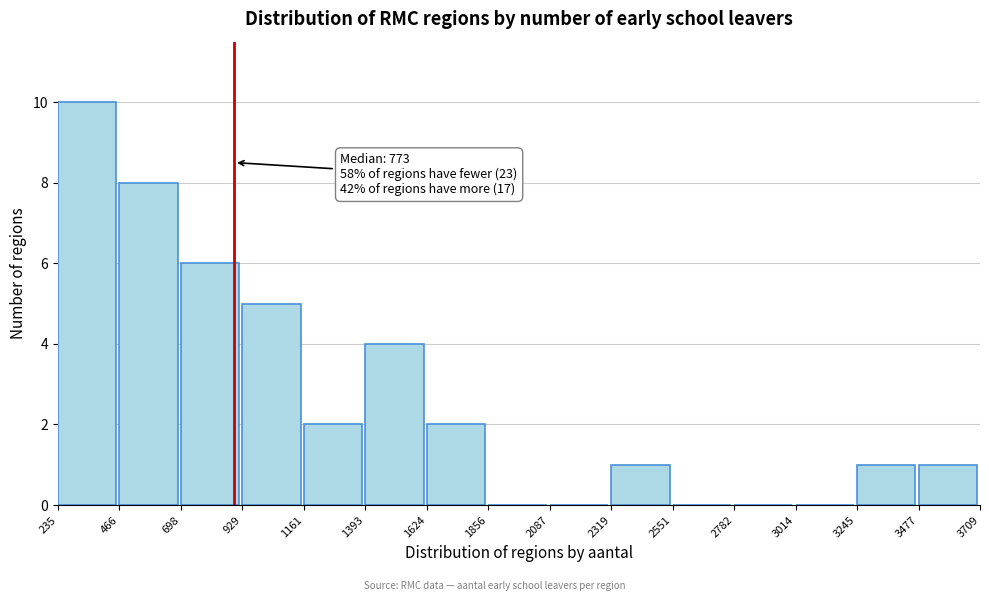

Over which range of the x-axis is the bar tallest?

235 to 466